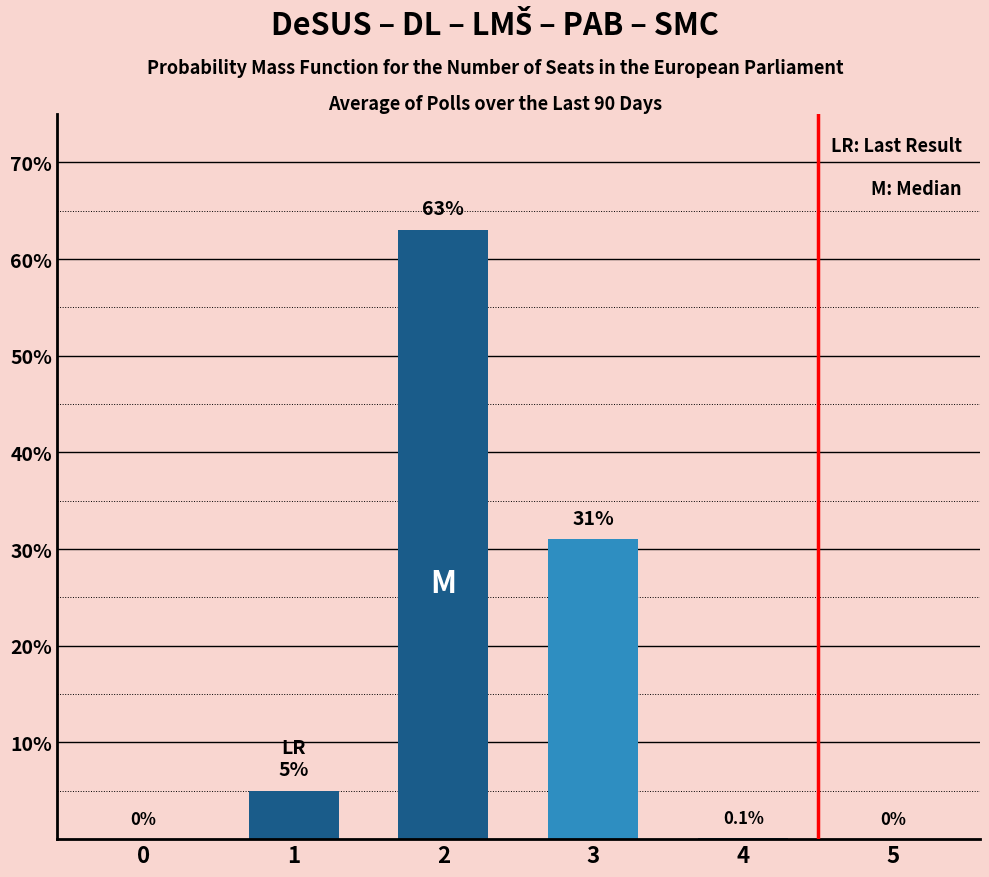

Reading right to left, transcribe all the data shown in this chart.

5=0.0	4=0.1	3=31.0	2=63.0	1=5.0	0=0.0